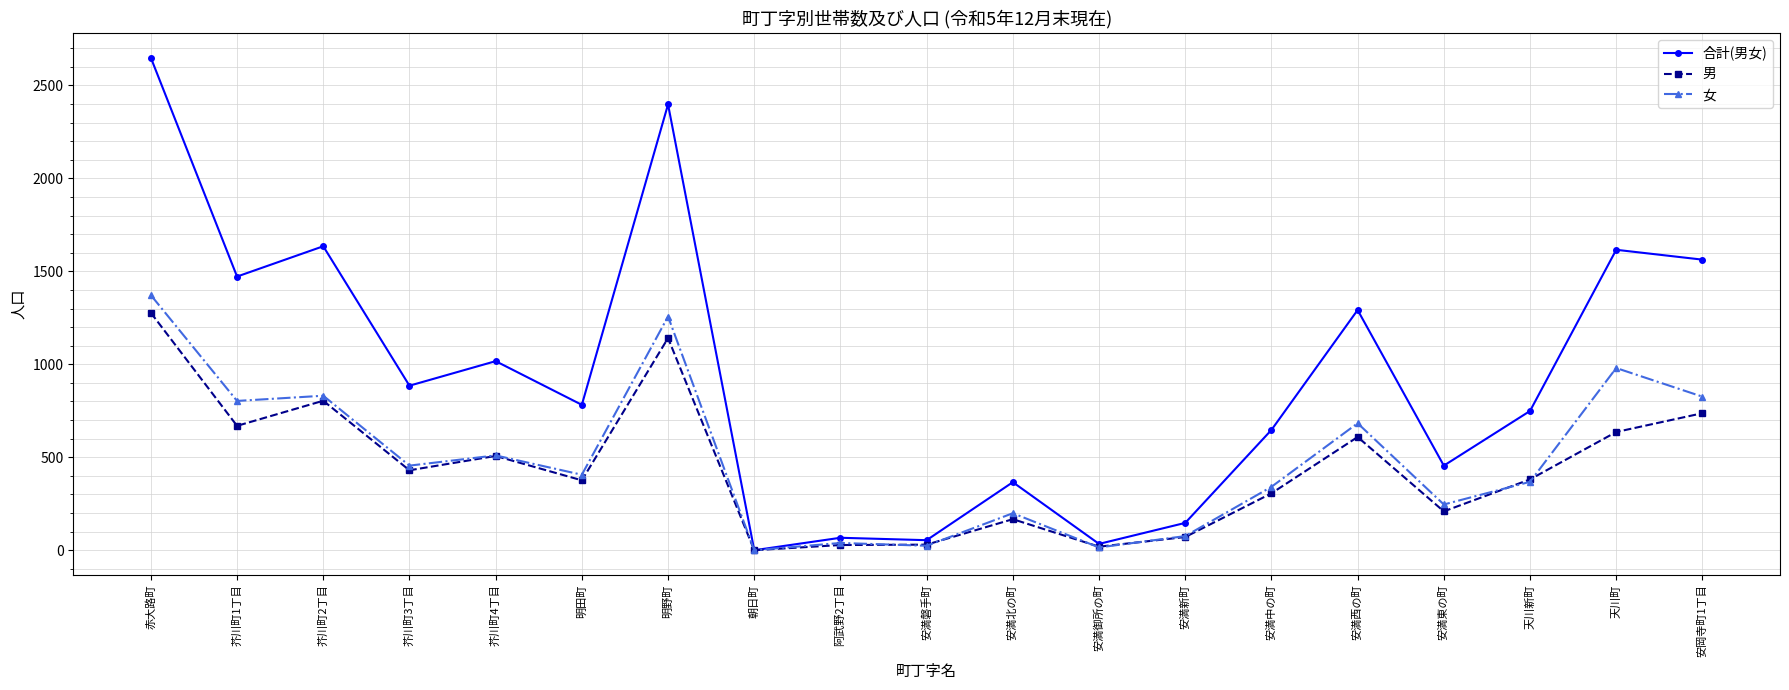

What is the label of the 10th point from the left?

安満磐手町